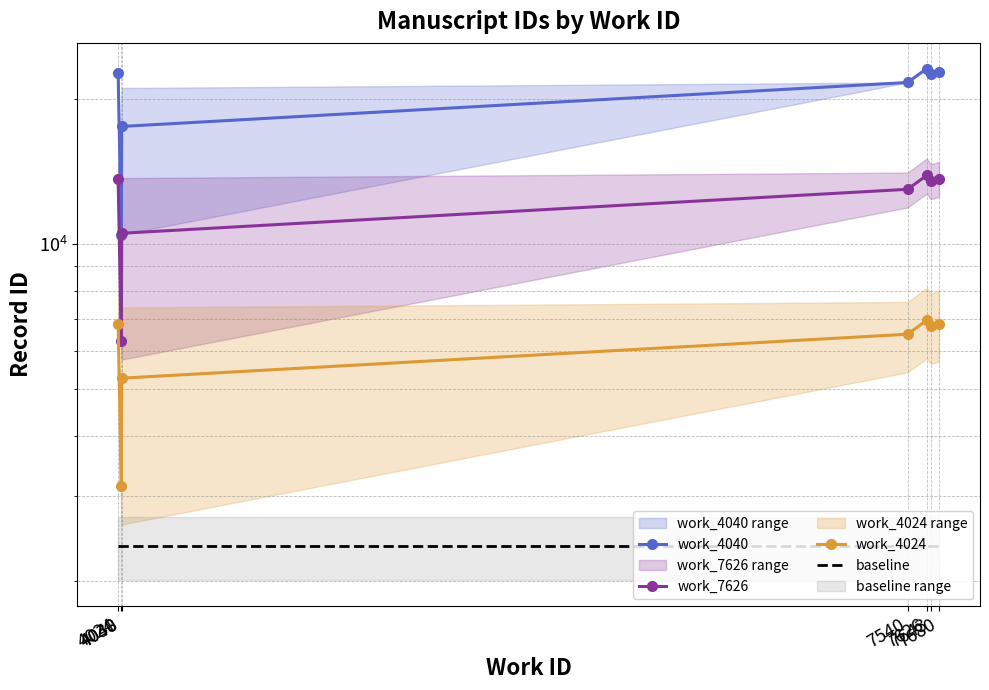

What is the sum of the work_4024 values at 7680 and 7626?

13784.7